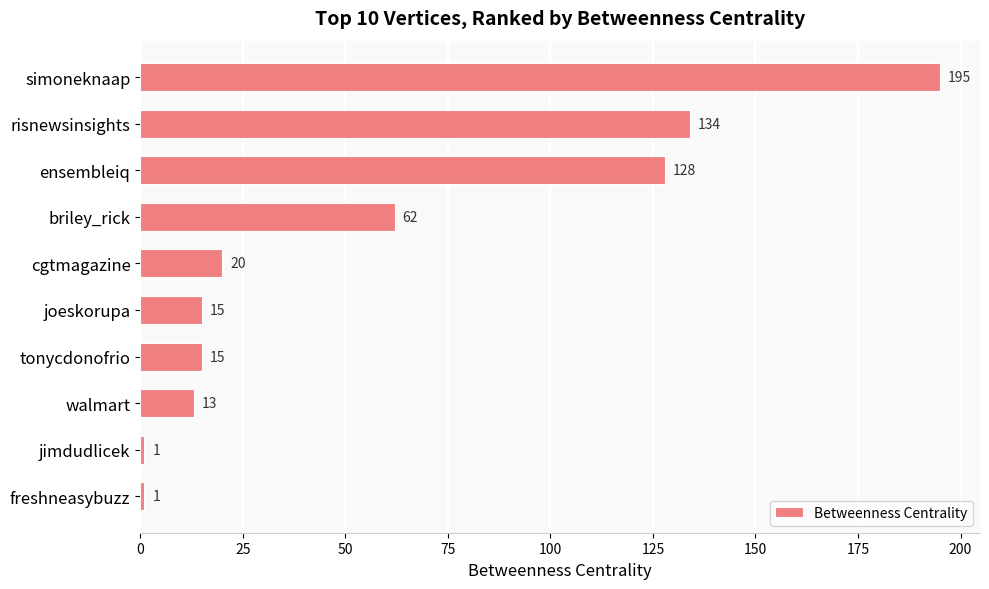

What is the value of the 6th bar from the top?

15